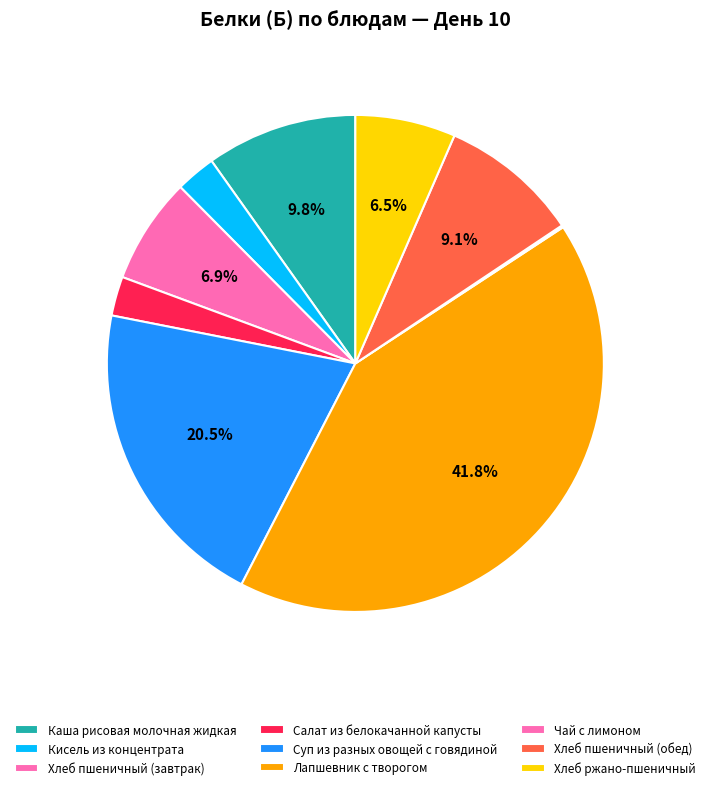

To the nearest percent, what portion does Кисель из концентрата represent?

3%